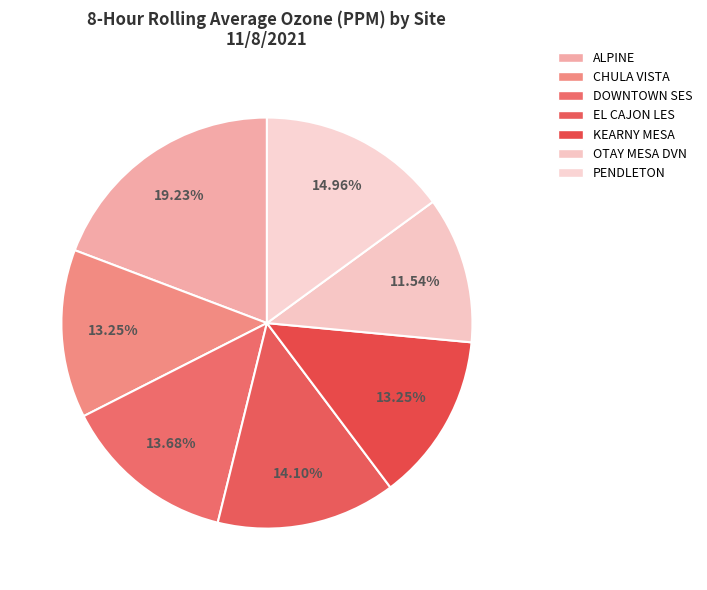

Which has a higher value, DOWNTOWN SES or KEARNY MESA?

DOWNTOWN SES